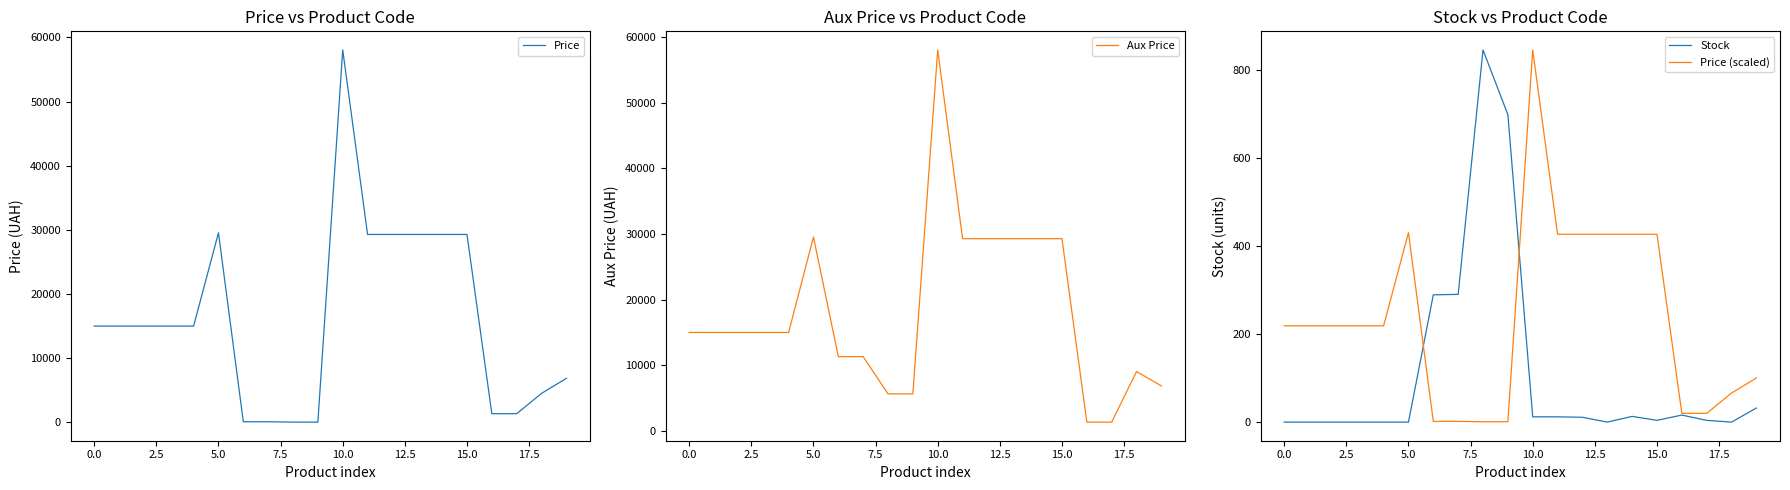

What value does the Price series have at 10.0?

58037.0